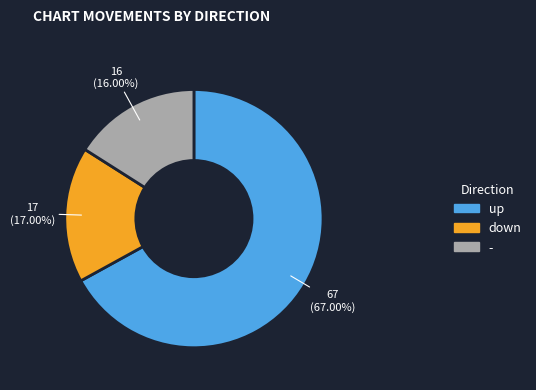

Rank the categories by value from lowest to highest.

-, down, up